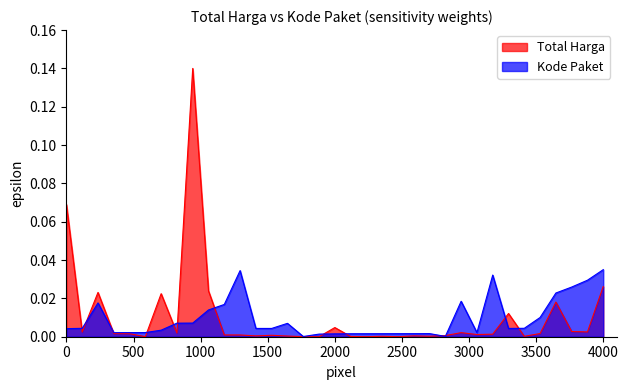

True or false: Kode Paket and Total Harga intersect in this chart.

True